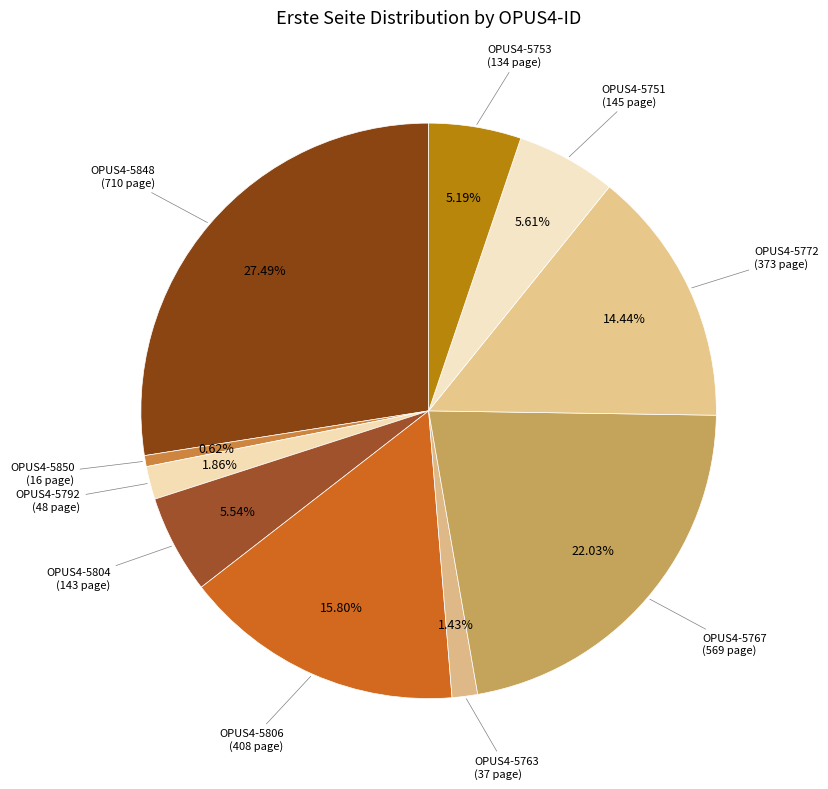

Is there a majority slice in this chart?

No